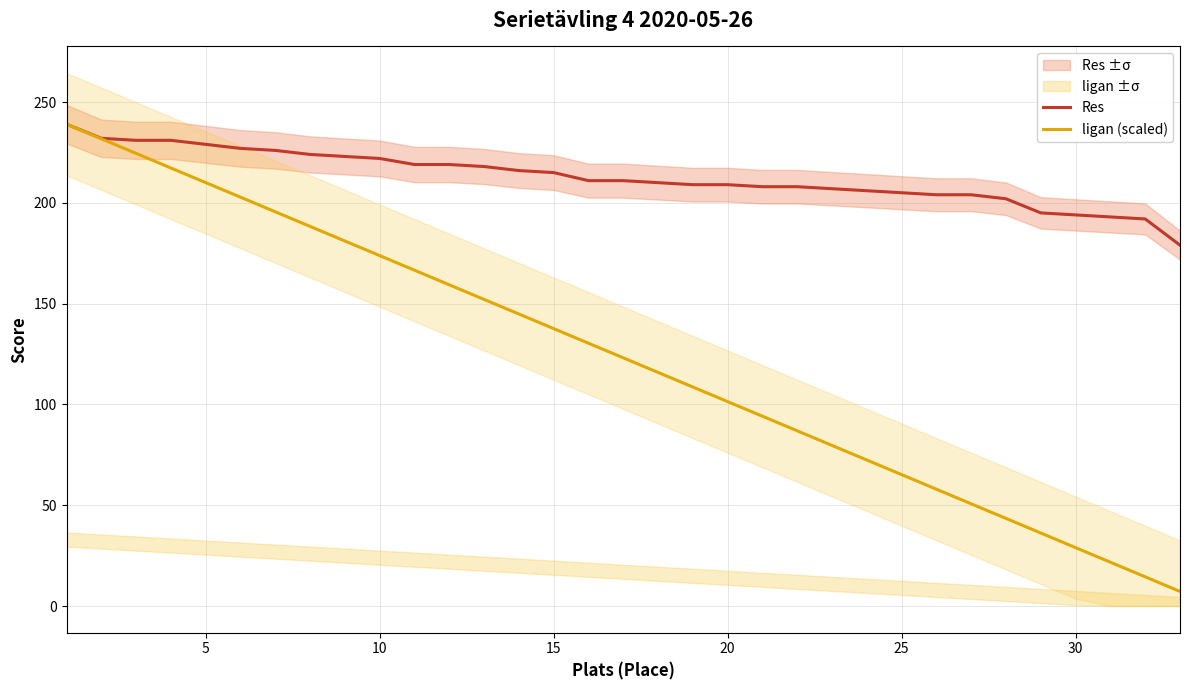

What is the minimum value for ligan (scaled)?

7.2